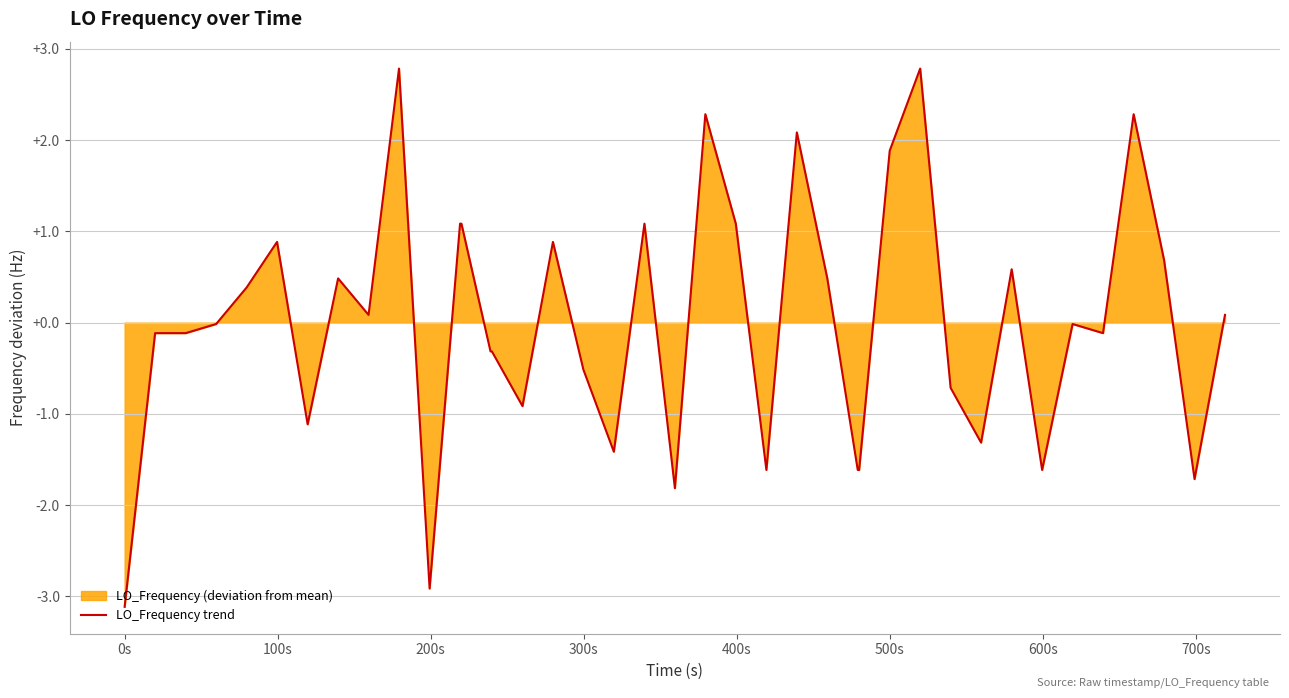

What is the difference between the maximum and minimum values?

5.9